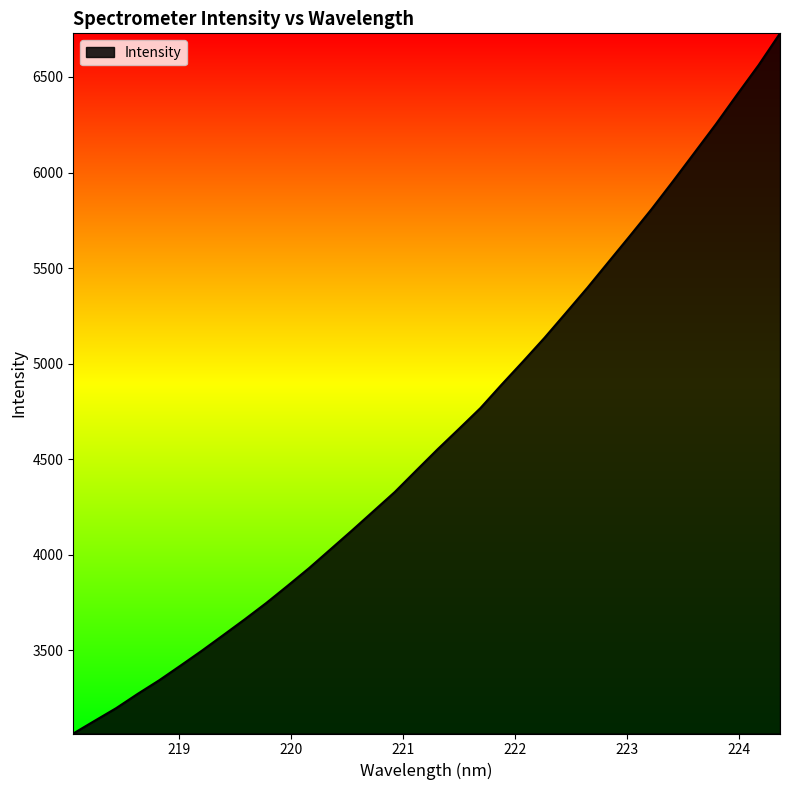

How many lines are shown in the chart?

1